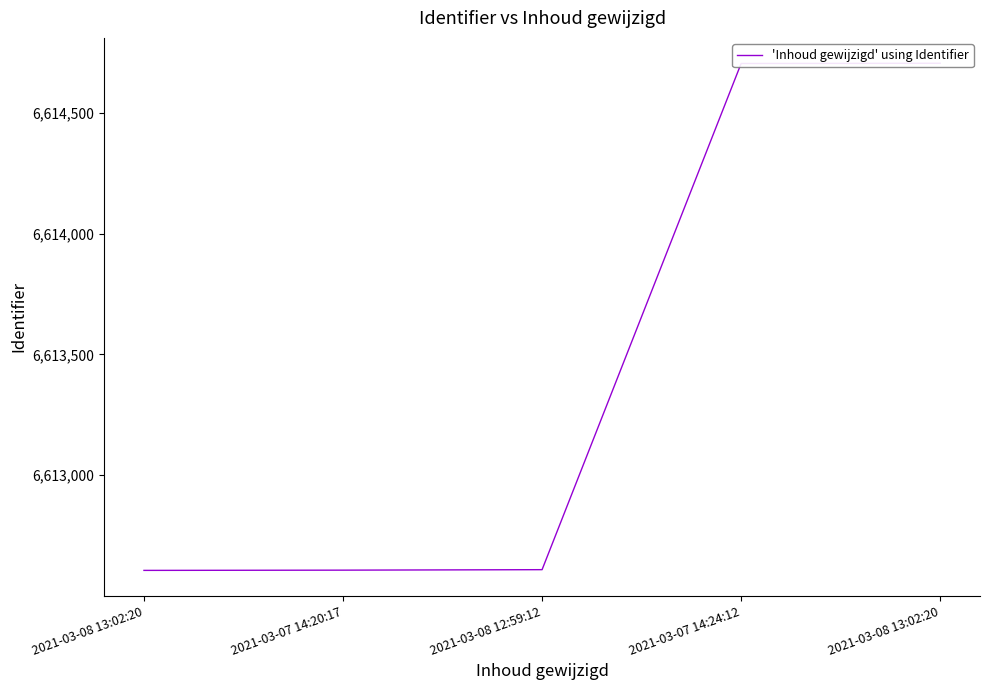

At which label does the data first exceed 6612609?

2021-03-07 14:24:12